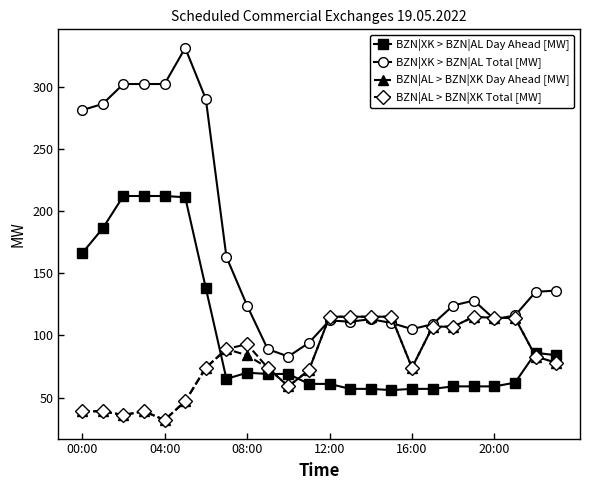

What is the minimum value for BZN|AL > BZN|XK Day Ahead [MW]?

32